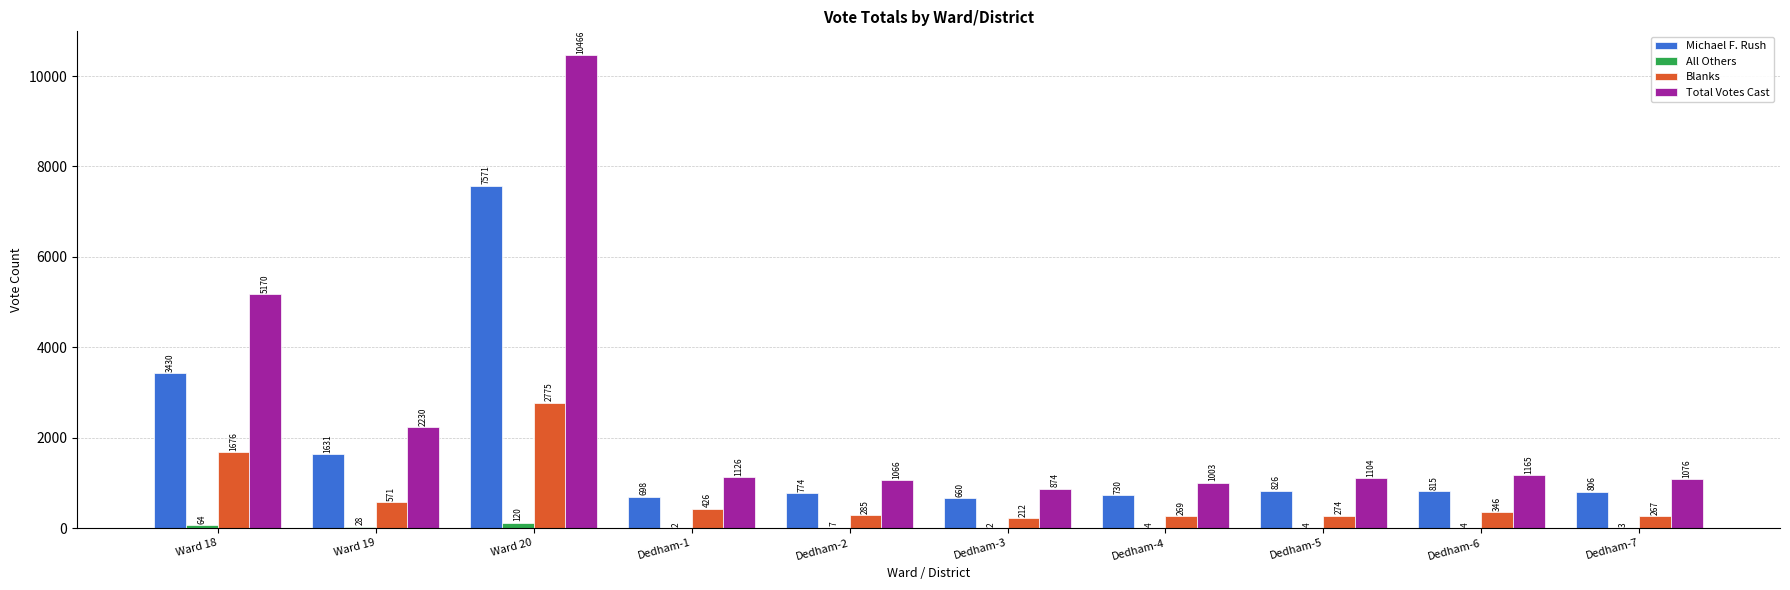

The value of Total Votes Cast at Ward 19 is 2230. True or false?

True